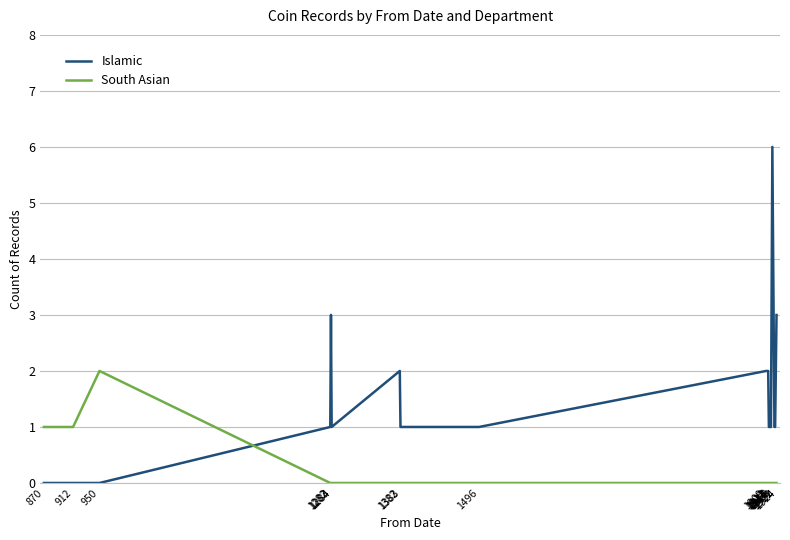

Reading left to right, list all the values displayed in this chart.

Islamic: 870=0	912=0	950=0	1282=1	1283=3	1284=1	1382=2	1383=1	1496=1	1909=2	1911=2	1912=2	1913=1	1914=1	1915=1	1916=1	1918=6	1921=1	1922=1	1924=3
South Asian: 870=1	912=1	950=2	1282=0	1283=0	1284=0	1382=0	1383=0	1496=0	1909=0	1911=0	1912=0	1913=0	1914=0	1915=0	1916=0	1918=0	1921=0	1922=0	1924=0